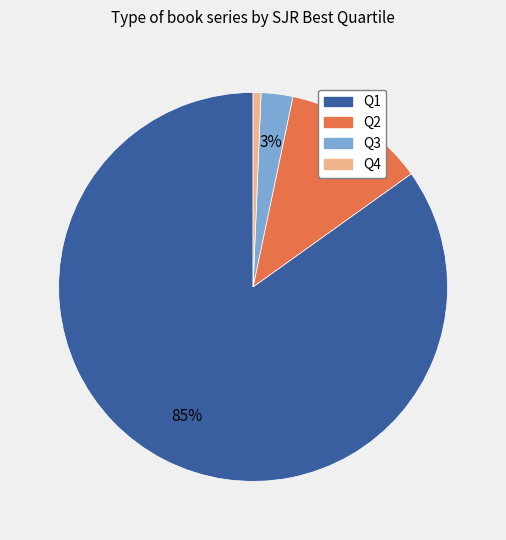

To the nearest percent, what is the difference between the Q4 and Q2 slice percentages?

11%